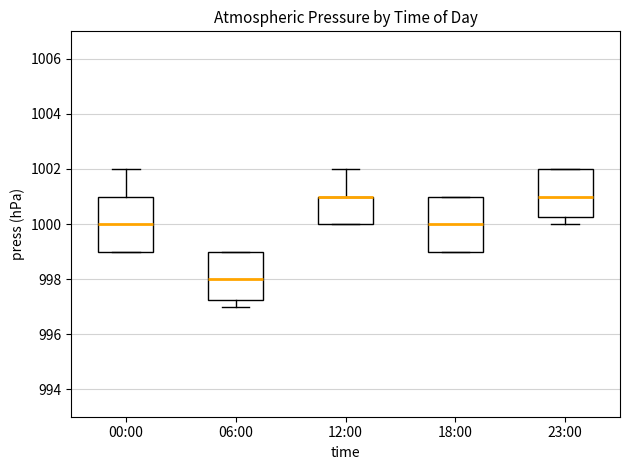

Reading left to right, read every box against the y-axis: the position of its median line, the range the box covers, and the ends of its whiskers. The values are not printed on the chart, so give them approximately, as read against the axis.

00:00: median 1000.0, box 999.0 to 1001.0, whiskers 999.0 to 1002.0
06:00: median 998.0, box 997.2 to 999.0, whiskers 997.0 to 999.0
12:00: median 1001.0 (drawn on the box's upper edge), box 1000.0 to 1001.0, whiskers 1000.0 to 1002.0
18:00: median 1000.0, box 999.0 to 1001.0, whiskers 999.0 to 1001.0
23:00: median 1001.0, box 1000.2 to 1002.0, whiskers 1000.0 to 1002.0